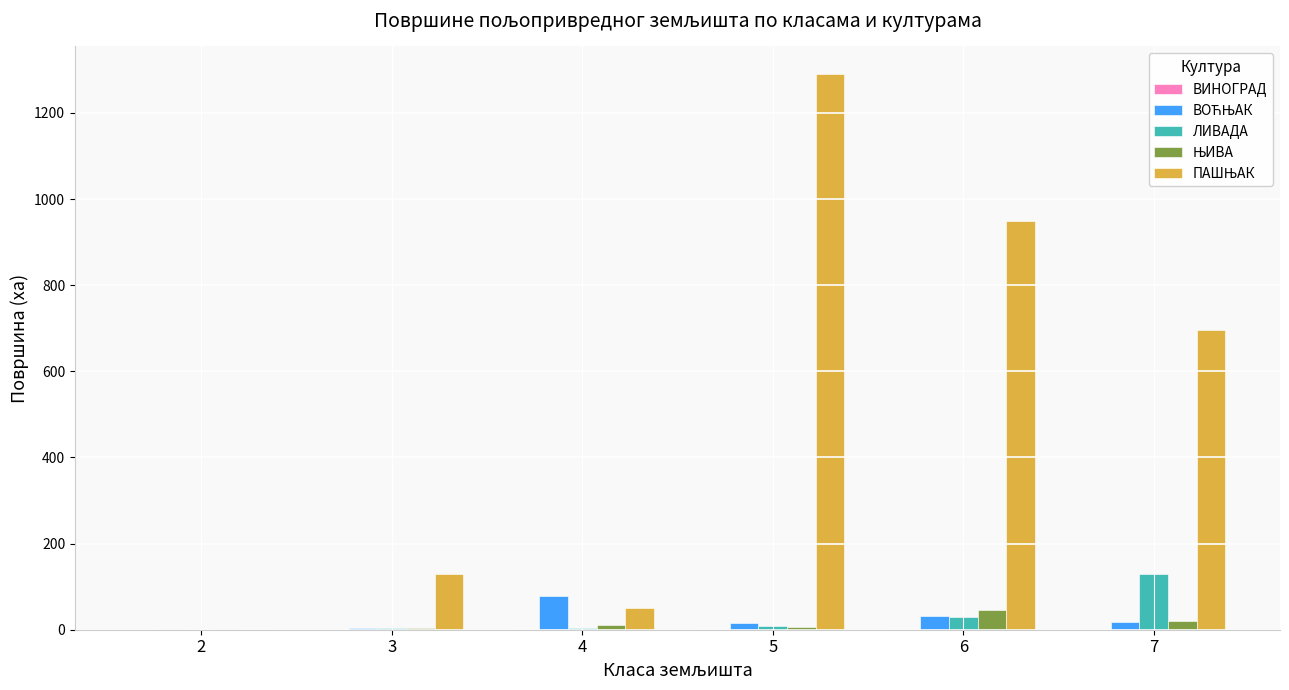

The value of ЛИВАДА at 6 is 30.1. True or false?

True